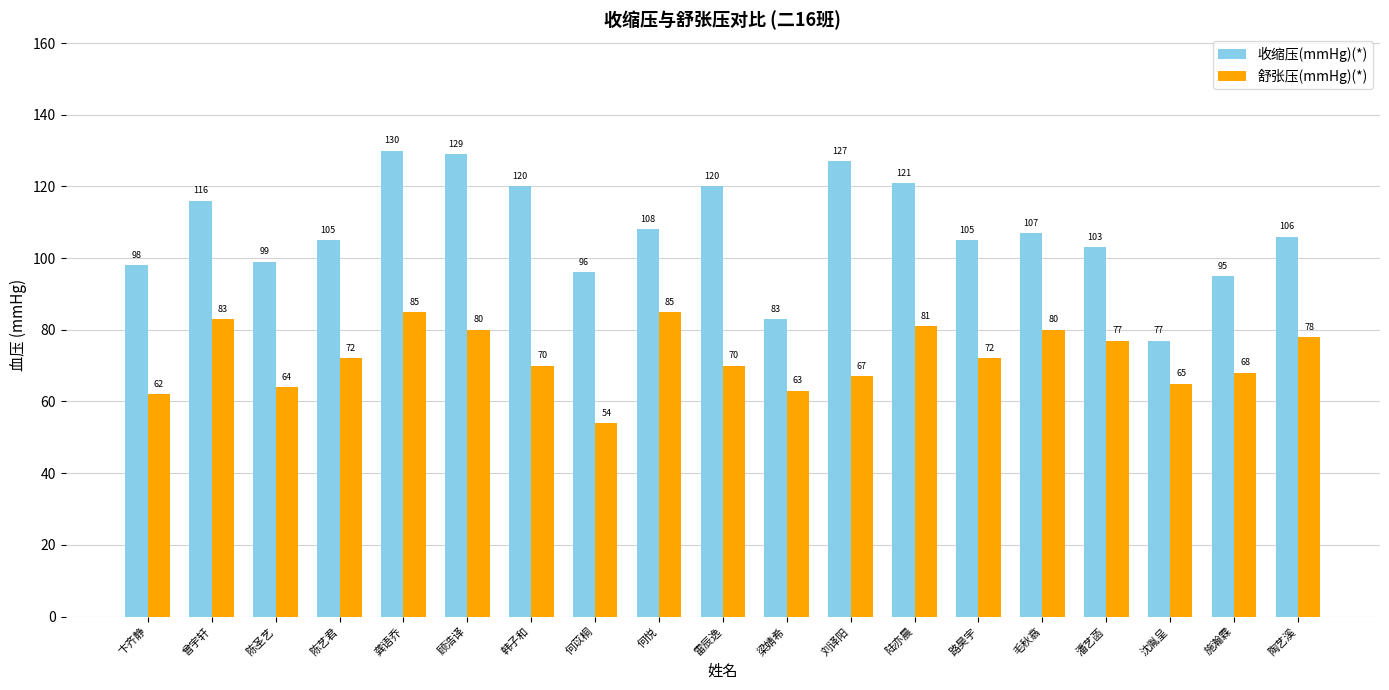

What is the value of the 收缩压(mmHg)(*) bar at the 19th from the left?

106